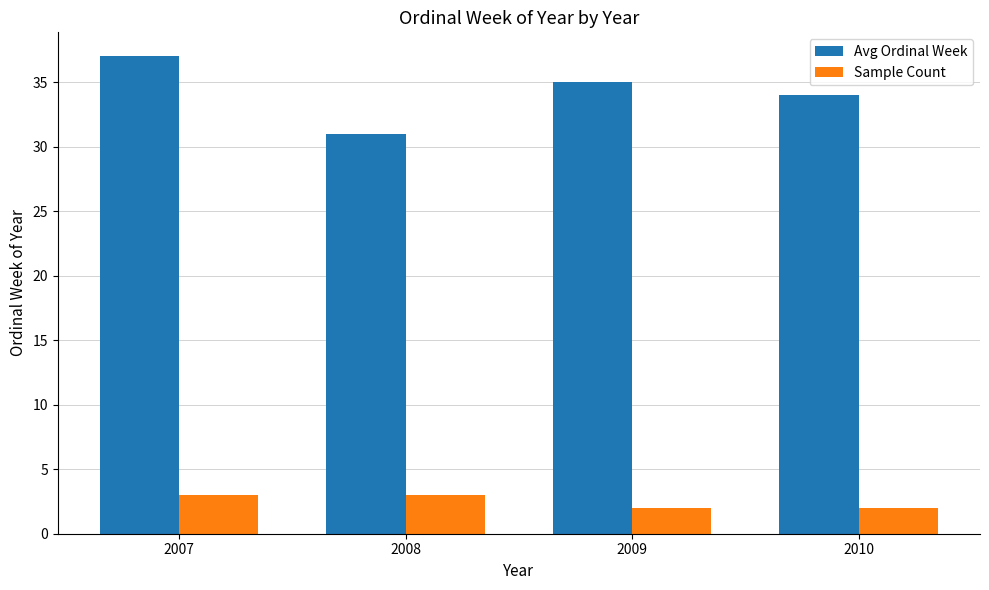

What is the difference between the highest and lowest values at 2009?

33